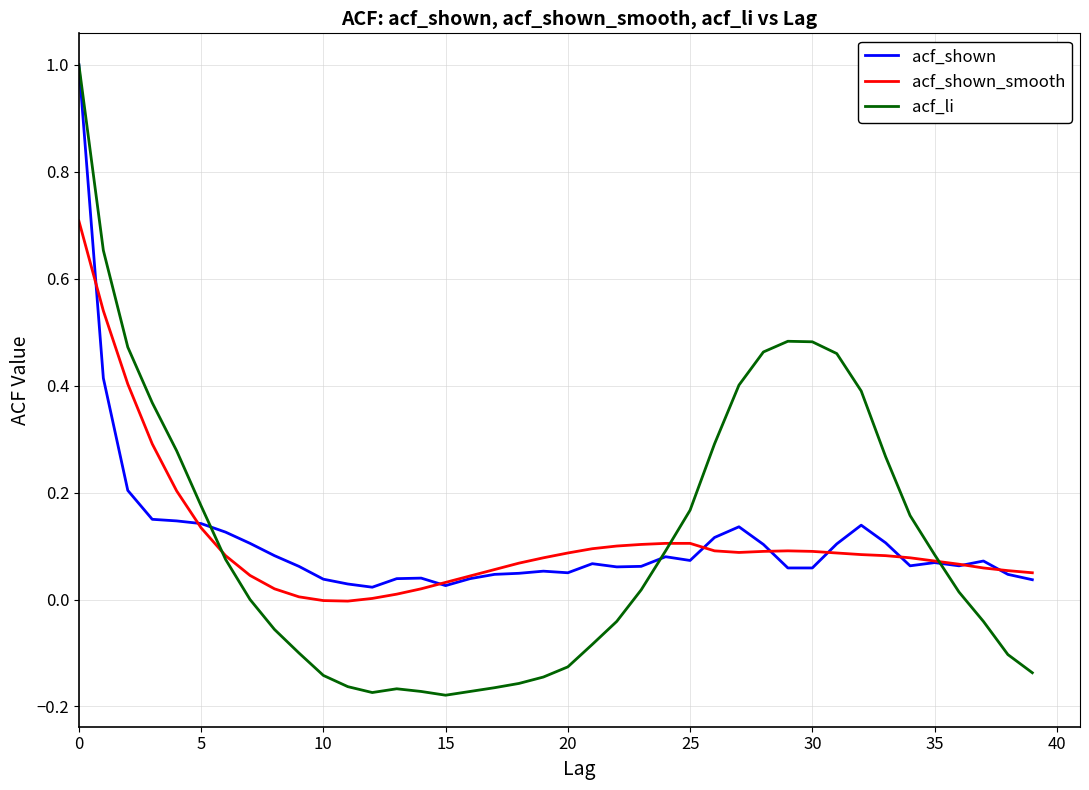

What is the maximum value shown in the chart?

1.0